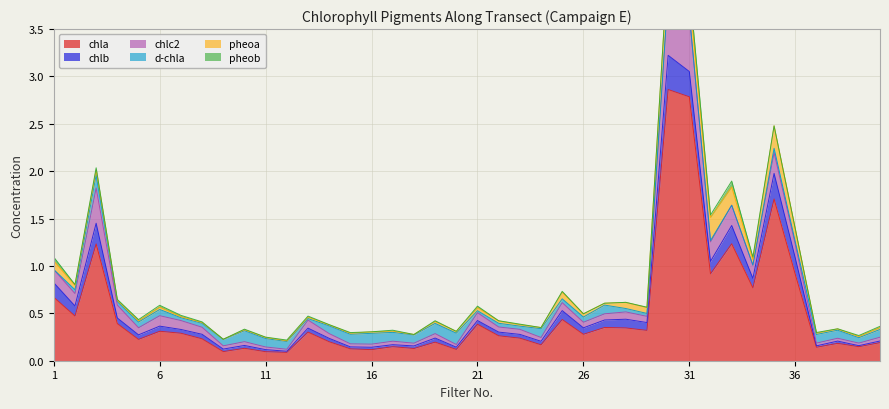

What is the sum of all chlc2 values?

4.5